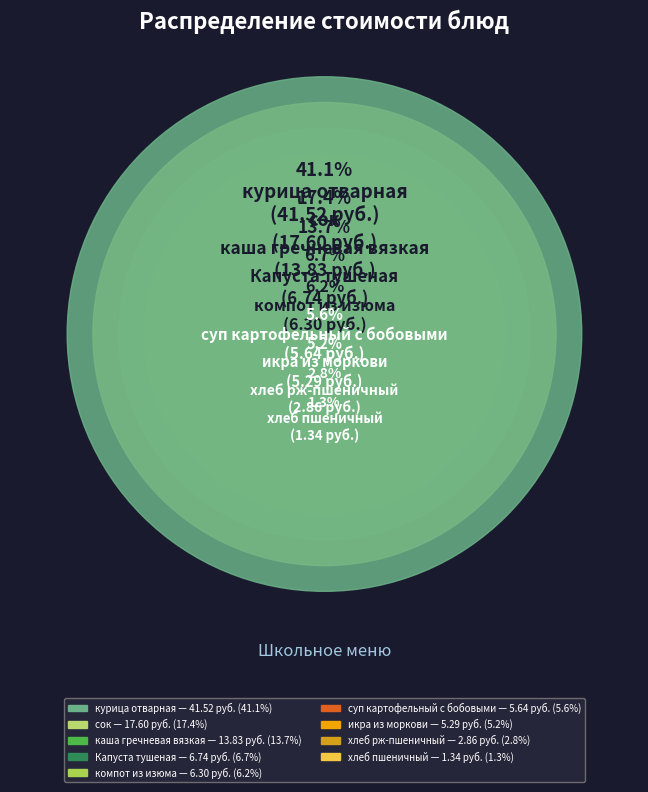

To the nearest percent, what is the difference between the хлеб пшеничный and суп картофельный с бобовыми slice percentages?

4%